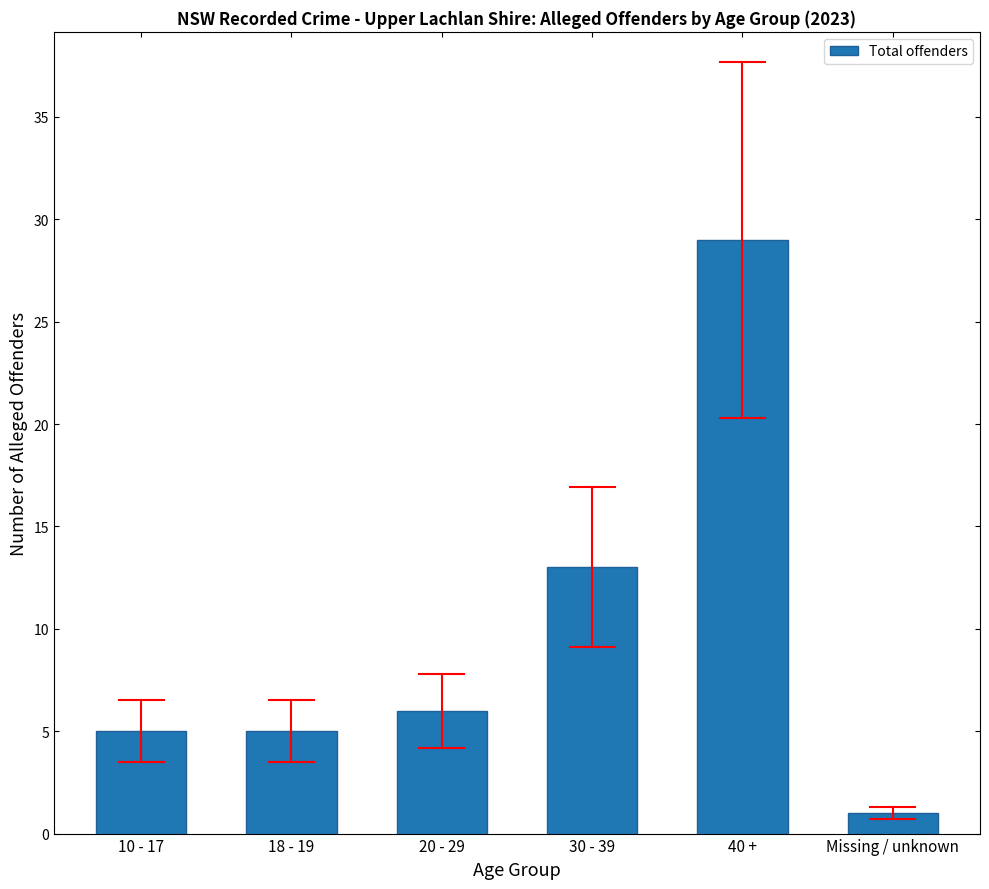

Reading left to right, transcribe all the data shown in this chart.

5	5	6	13	29	1